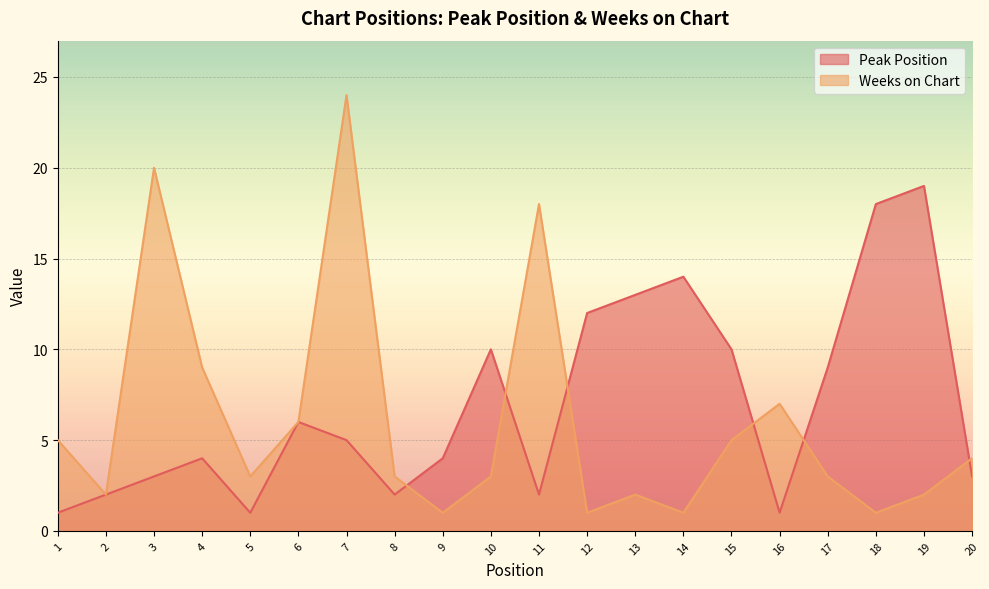

True or false: Peak Position has a value of 17 at 15.

False